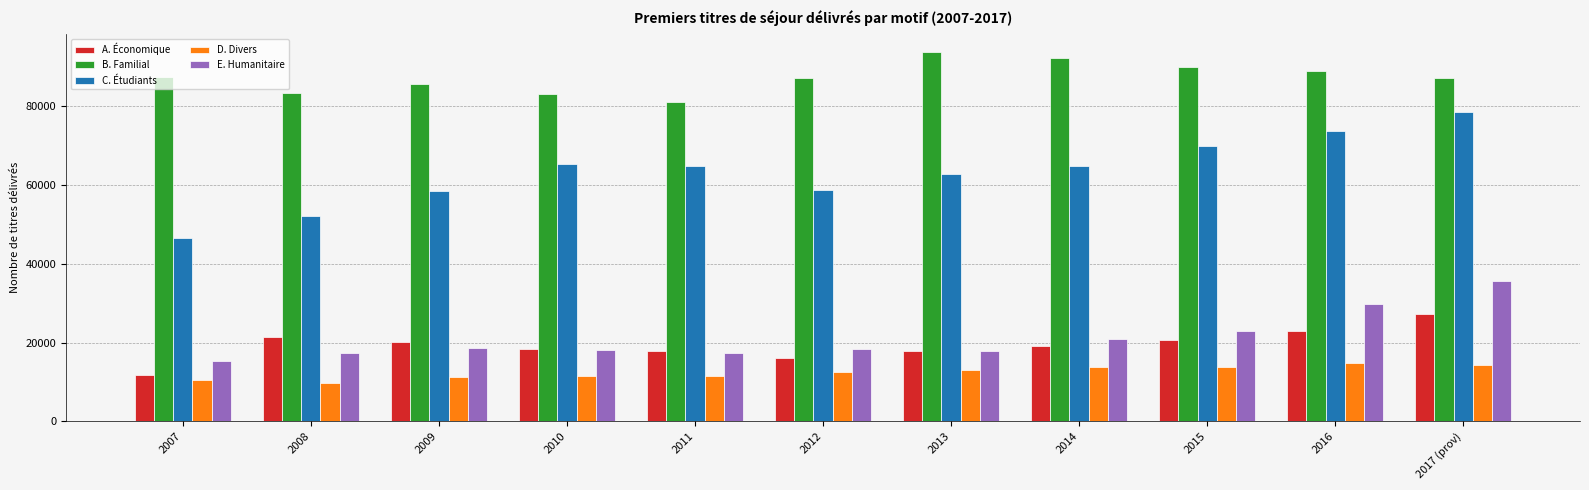

How many groups of bars are there?

11